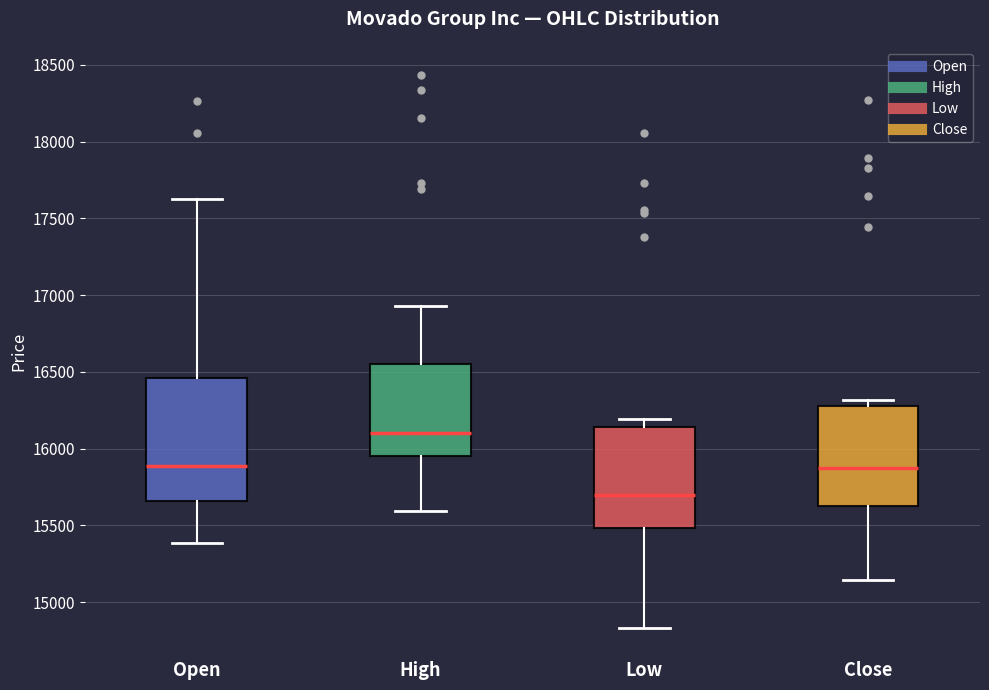

Reading left to right, transcribe this box plot: for each box, give where its median line is, the range the box spans, and where its two whiskers end, as read against the y-axis. The values are not printed on the chart, so give them approximately, as read against the axis.

Open: median 15900, box 15650 to 16450, whiskers 15400 to 17650
High: median 16100, box 15950 to 16550, whiskers 15600 to 16950
Low: median 15700, box 15500 to 16150, whiskers 14850 to 16200
Close: median 15900, box 15650 to 16300, whiskers 15150 to 16300 (just above the box's upper edge)